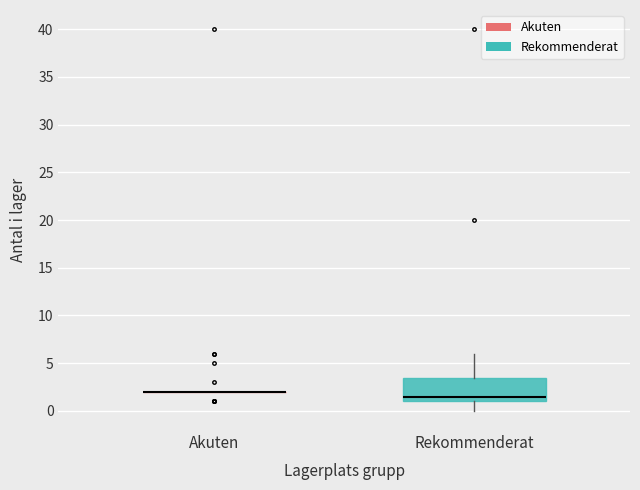

Reading left to right, transcribe this box plot: for each box, give where its median line is, the range the box spans, and where its two whiskers end, as read against the y-axis. The values are not printed on the chart, so give them approximately, as read against the axis.

Akuten: box collapsed to a line at 2.0, whiskers 2.0 to 2.0
Rekommenderat: median 1.5, box 1.0 to 3.5, whiskers 0.0 to 6.0